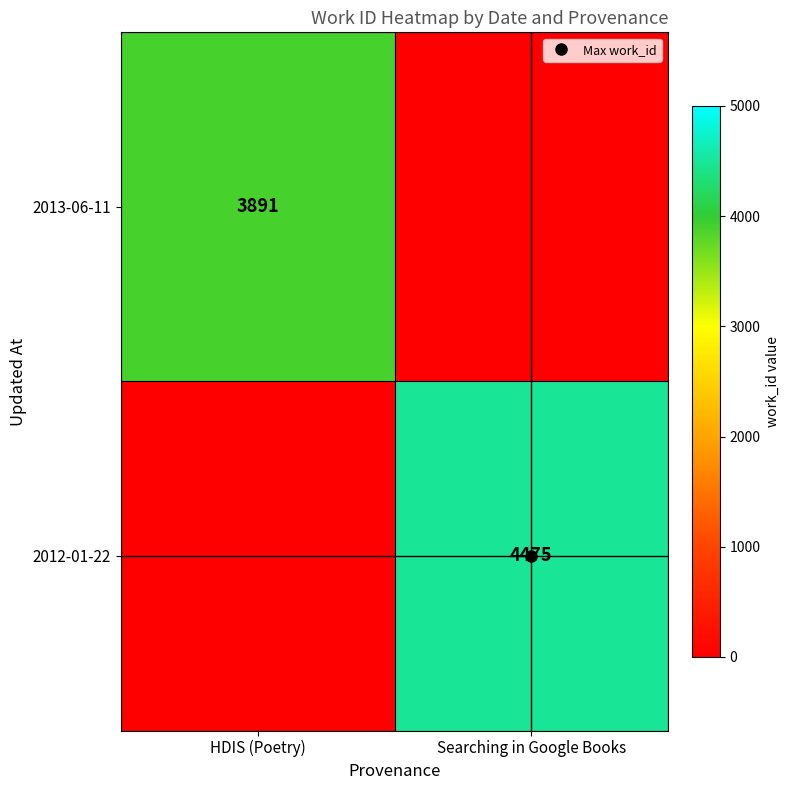

List the series in order of their peak value, highest first.

2012-01-22, 2013-06-11